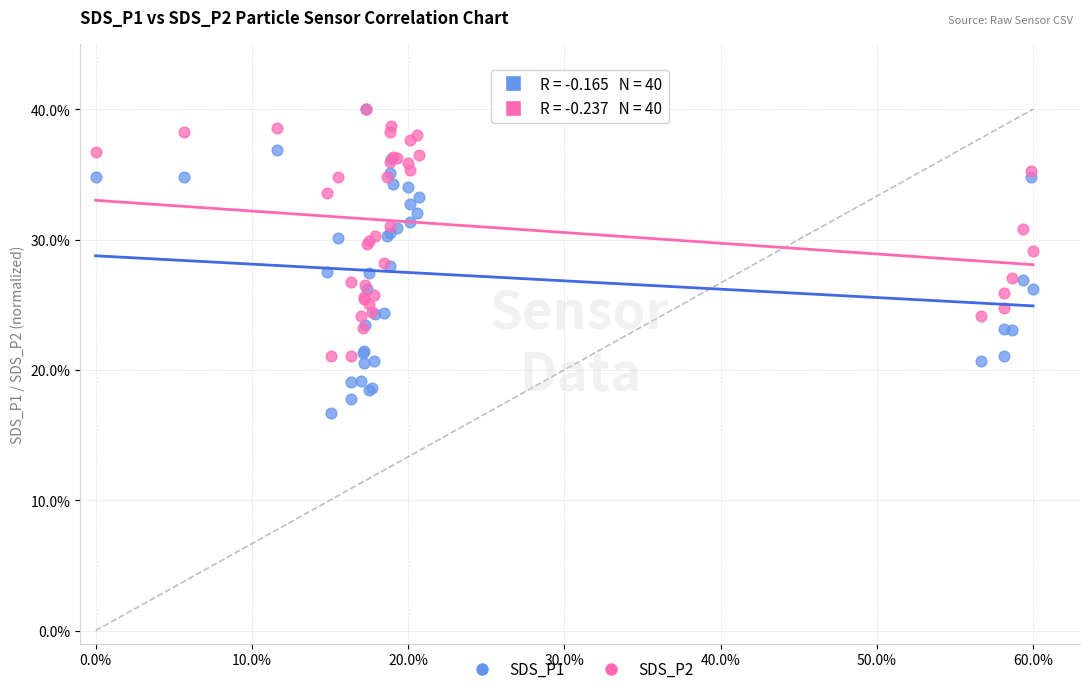

Which series has the largest Y range (max minus min)?

SDS_P1